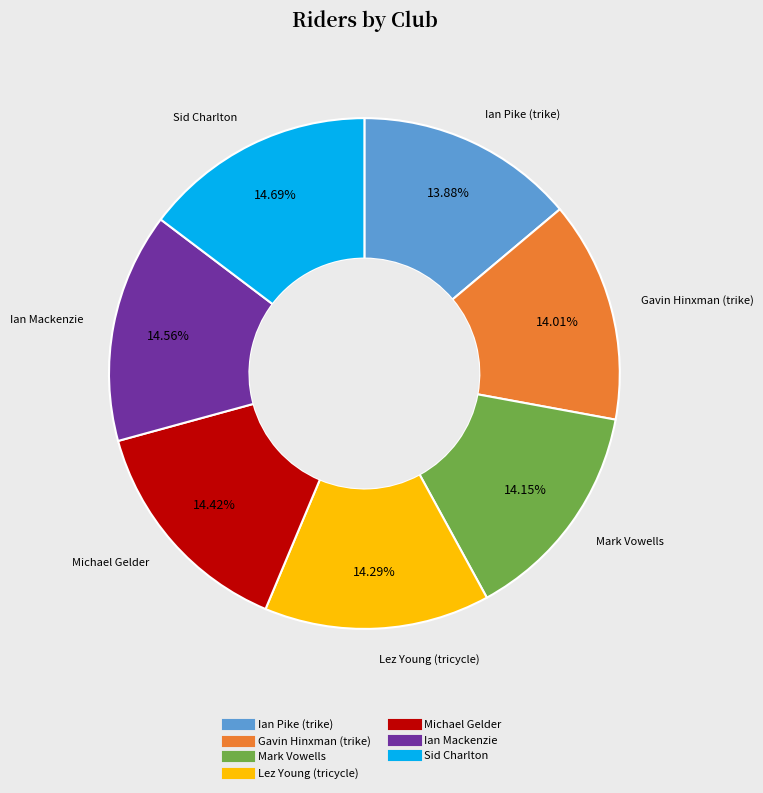

Approximately how many times larger is the value at Ian Mackenzie compared to Michael Gelder?

1.0